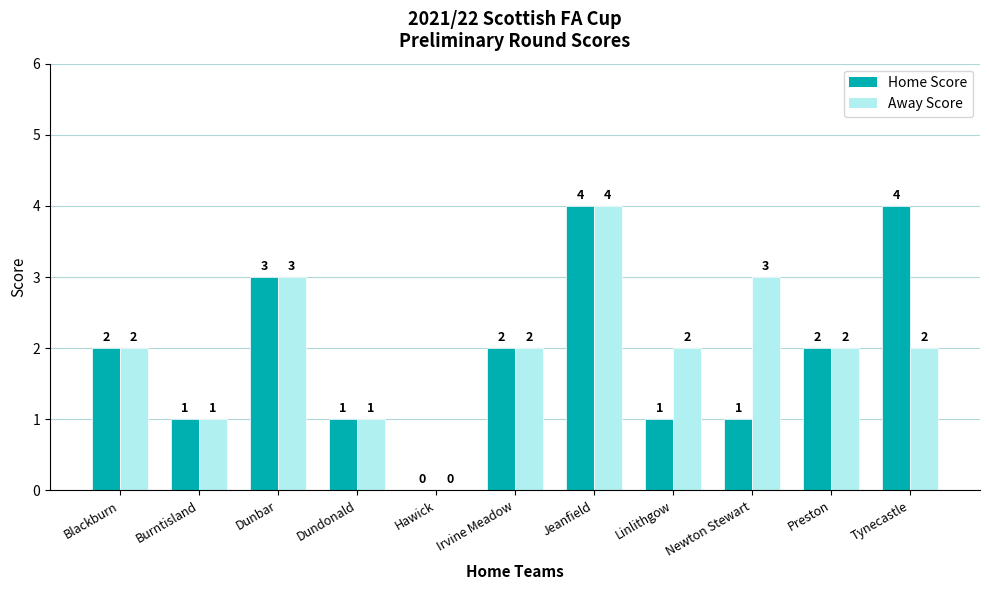

Which series has the largest total across all categories?

Away Score